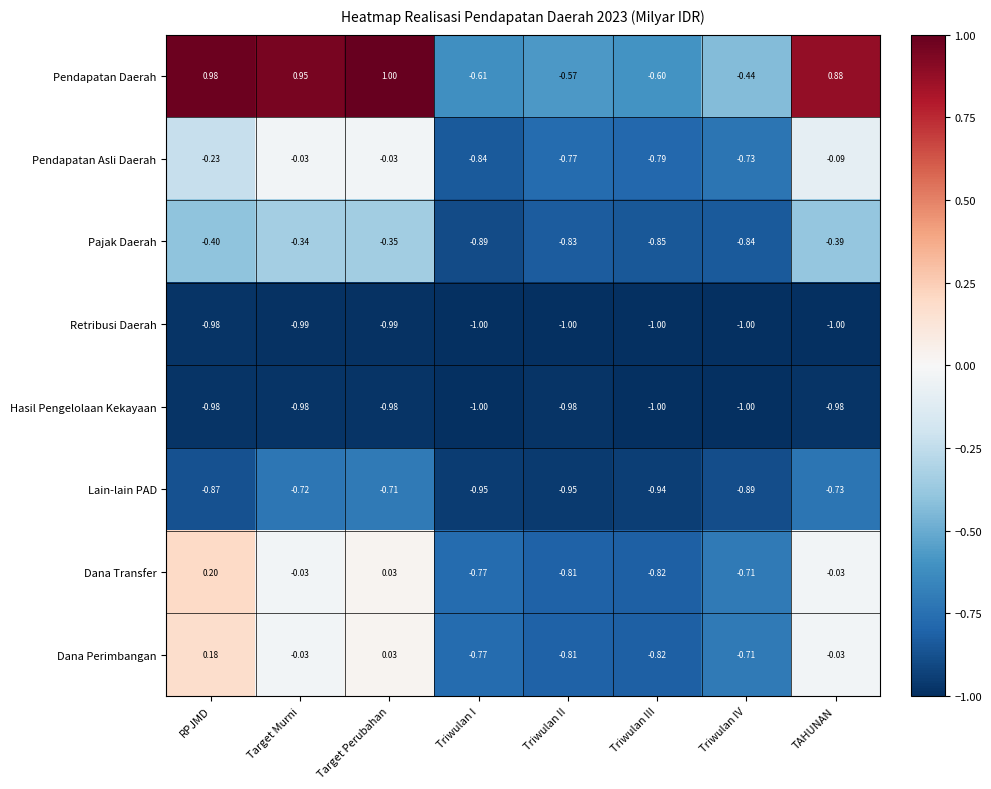

At which label does Dana Transfer reach its minimum?

Triwulan III